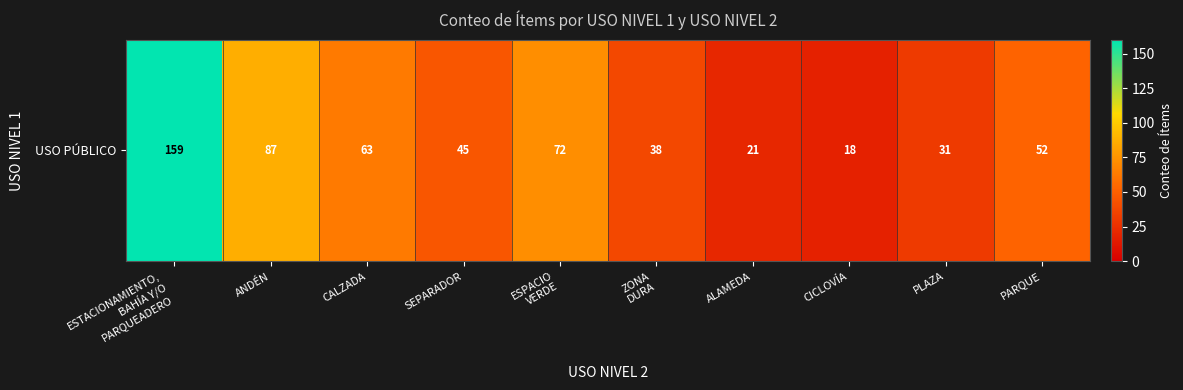

True or false: the data shows 45 at SEPARADOR.

True